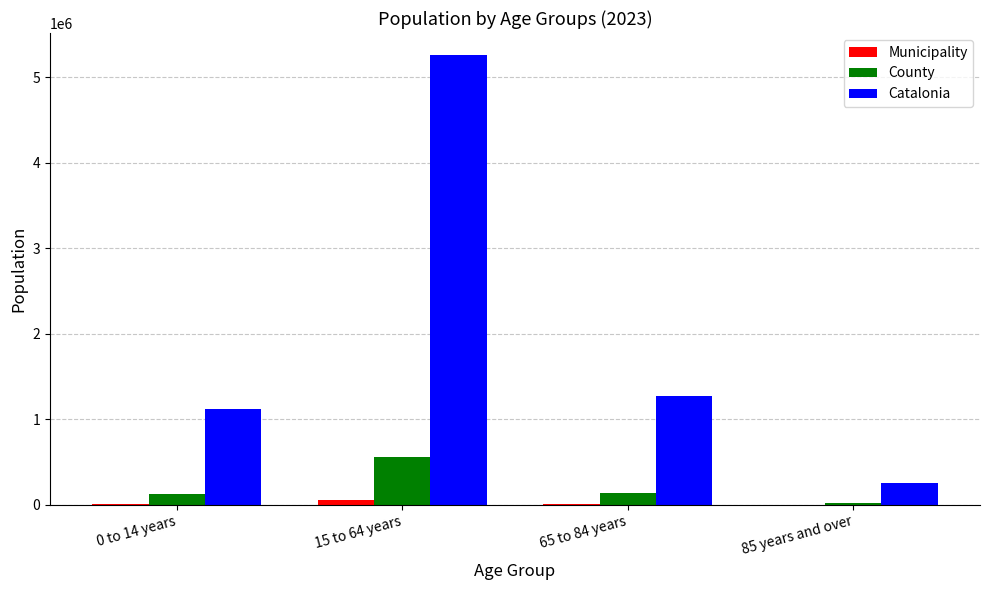

Which series has the largest range (max minus min)?

Catalonia